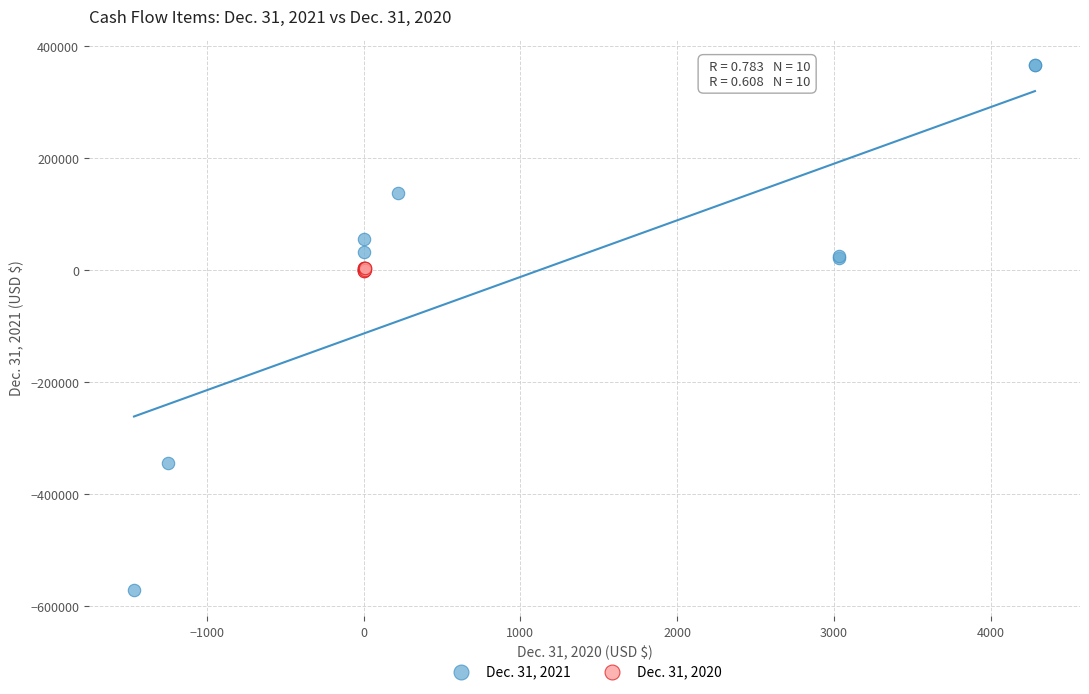

Which series contains the highest Y value?

Dec. 31, 2021